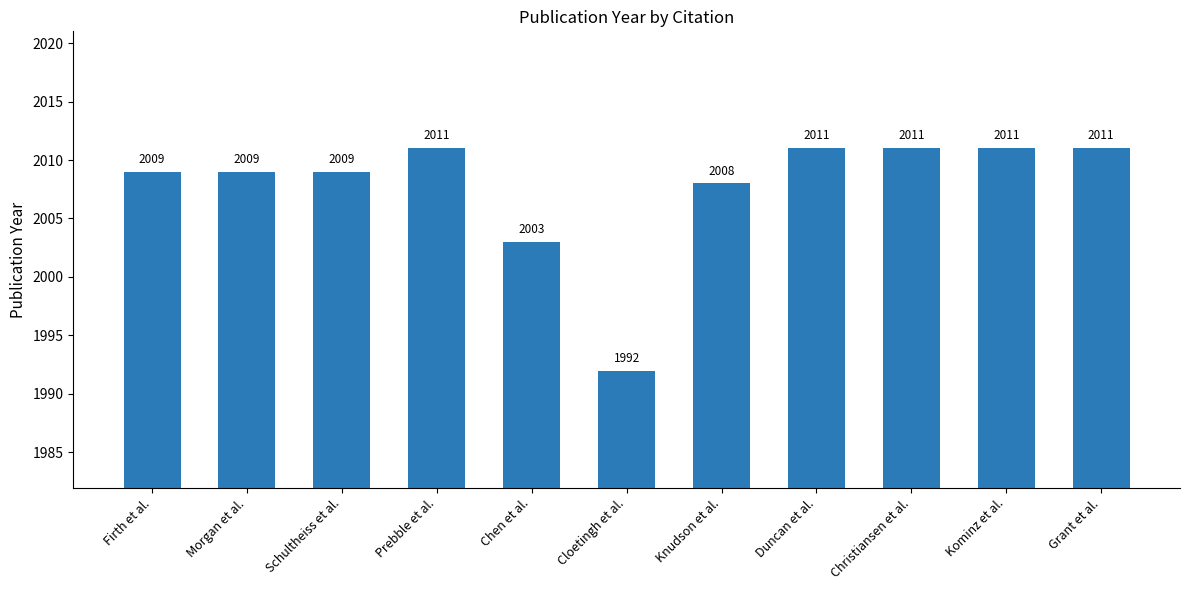

What is the ratio of the value at Kominz et al. to the value at Grant et al.?

1.0